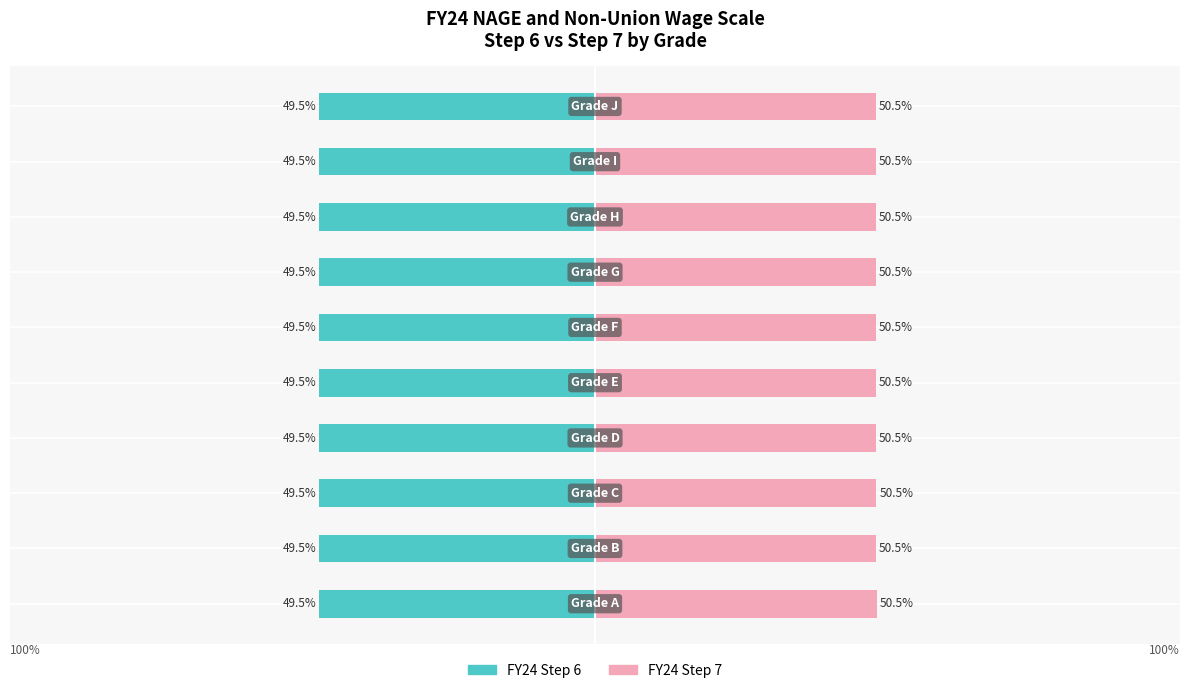

Rank the series by their maximum value, from lowest to highest.

FY24 Step 6, FY24 Step 7